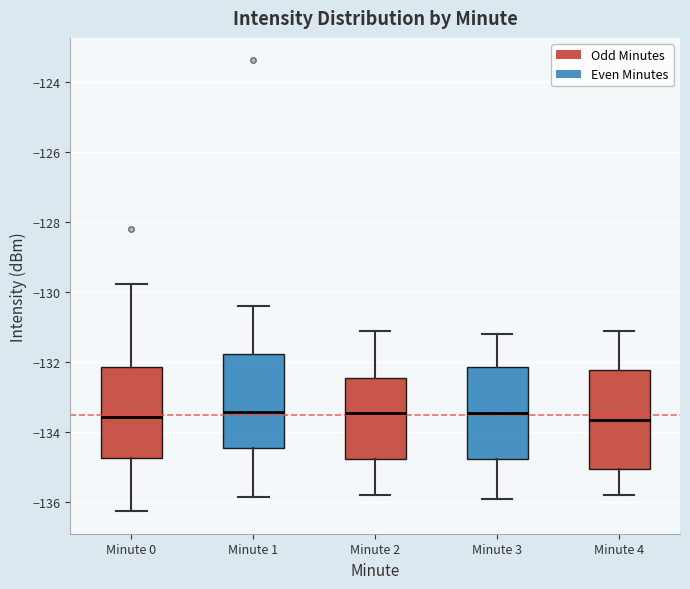

Reading left to right, read every box against the y-axis: the position of its median line, the range the box covers, and the ends of its whiskers. The values are not printed on the chart, so give them approximately, as read against the axis.

Minute 0: median -133.6, box -134.8 to -132.2, whiskers -136.2 to -129.8
Minute 1: median -133.4, box -134.4 to -131.8, whiskers -135.8 to -130.4
Minute 2: median -133.4, box -134.8 to -132.4, whiskers -135.8 to -131.0
Minute 3: median -133.4, box -134.8 to -132.2, whiskers -135.8 to -131.2
Minute 4: median -133.6, box -135.0 to -132.2, whiskers -135.8 to -131.0